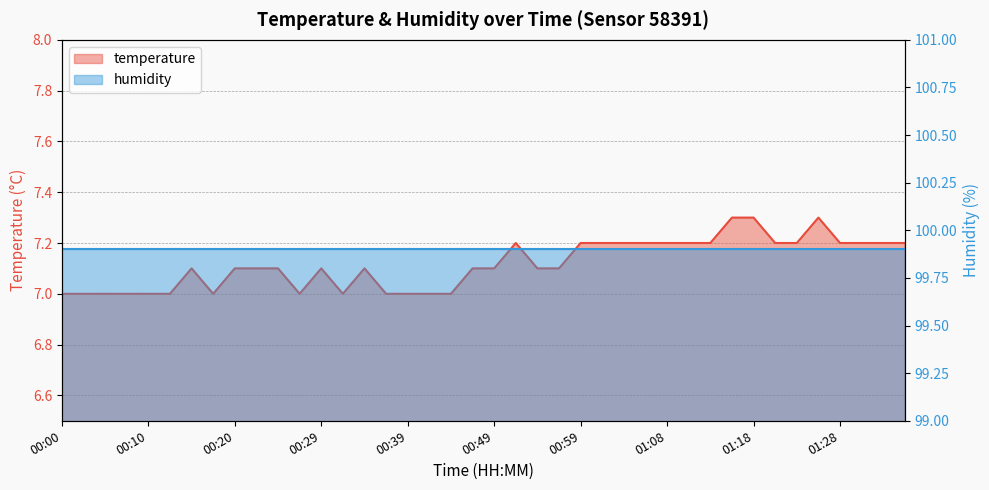

Does the chart have visible grid lines?

Yes